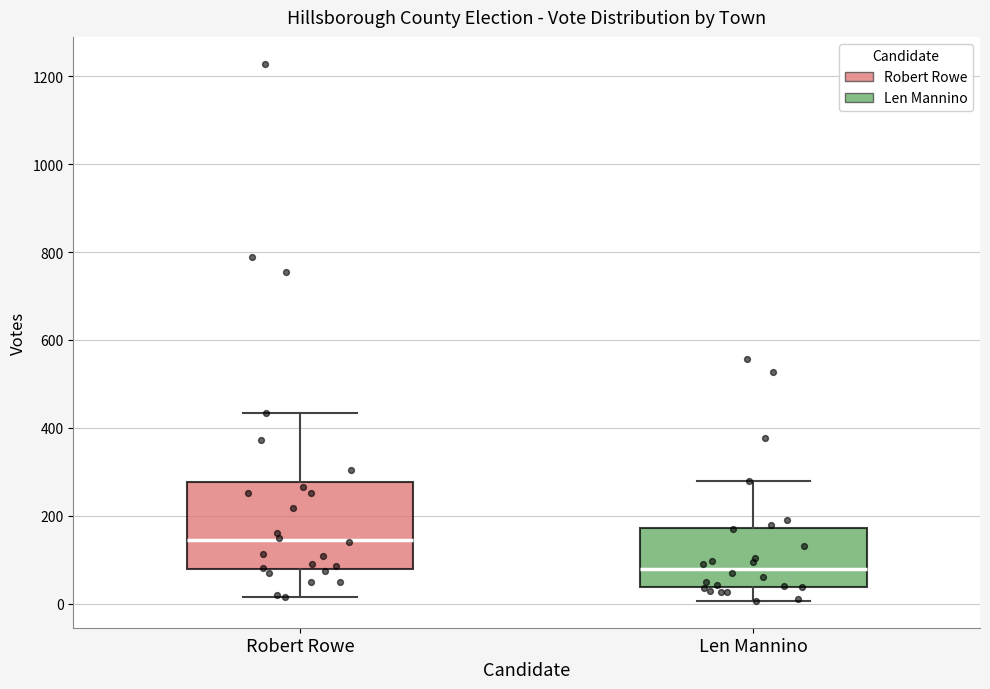

Where does the median line of the box for Robert Rowe sit on the y-axis? The values are not printed on the chart, so give them approximately, as read against the axis.

140